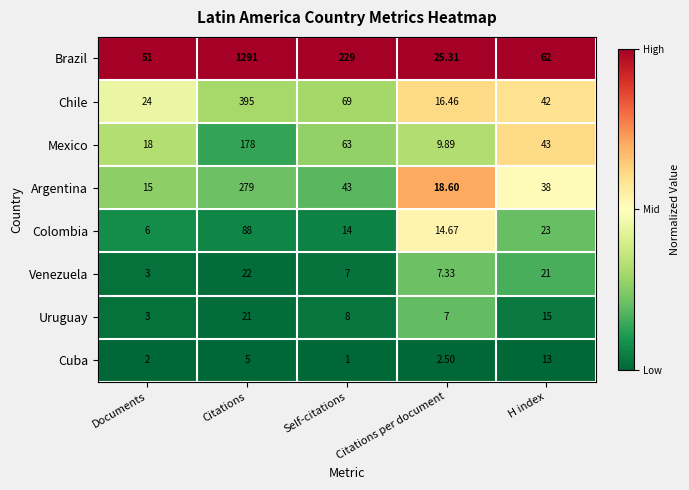

At which category does the chart reach its peak across all series?

Citations